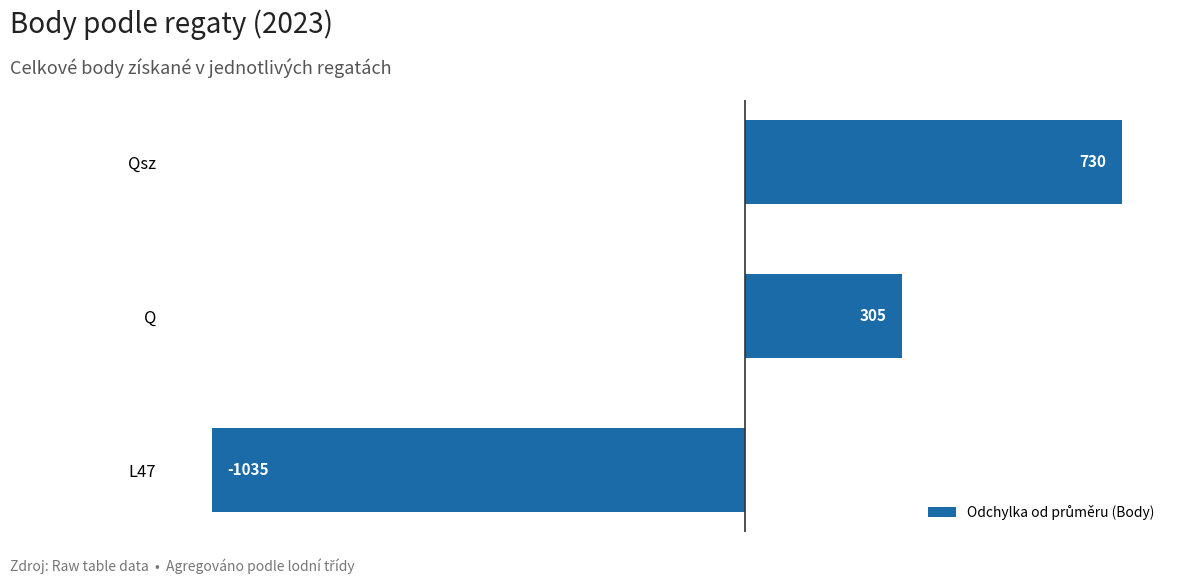

What is the difference between the maximum and minimum values?

1765.2